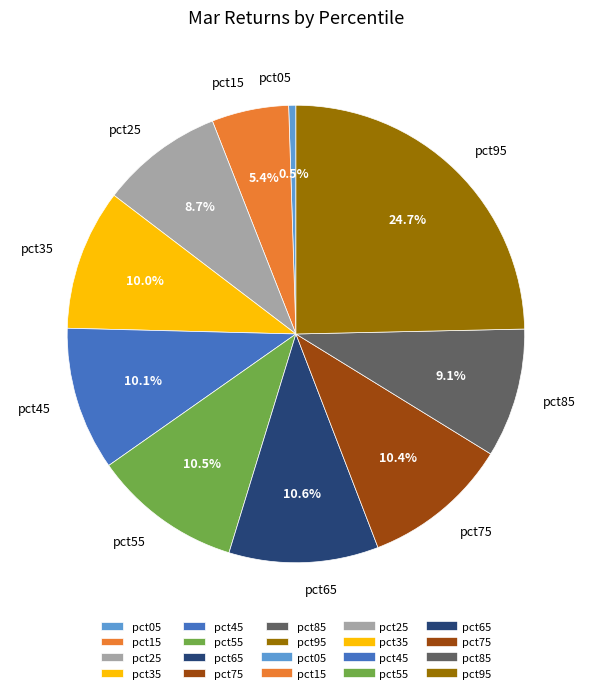

Which category has the smallest portion of the pie?

pct05